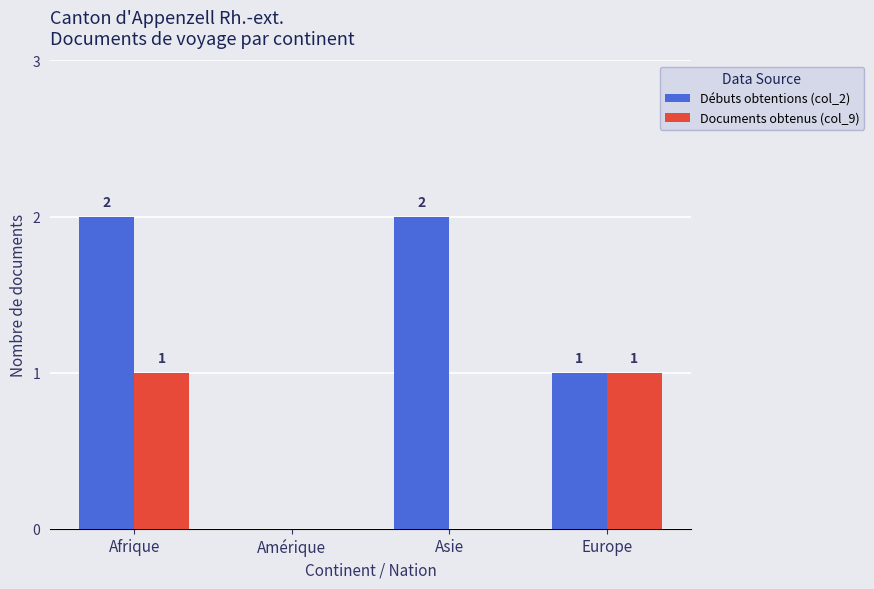

True or false: Documents obtenus (col_9) has a value of -1 at Asie.

False